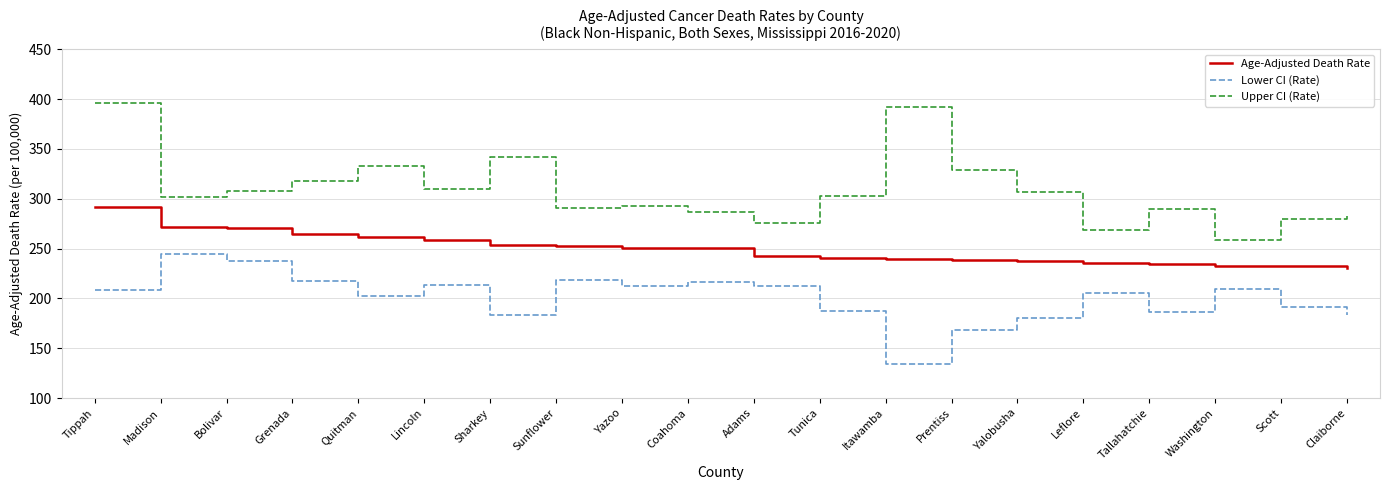

The value of Lower CI (Rate) at Sunflower is 218.4. True or false?

True